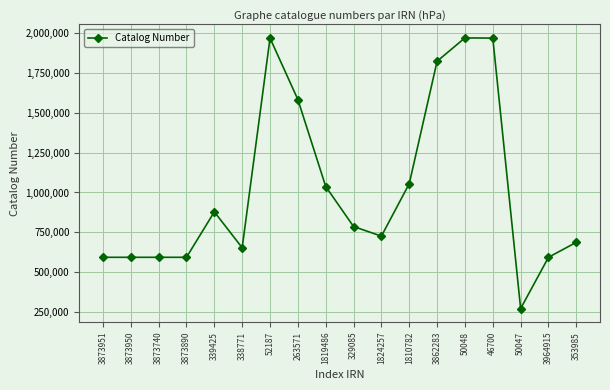

The value at 3873951 is 363399. True or false?

False